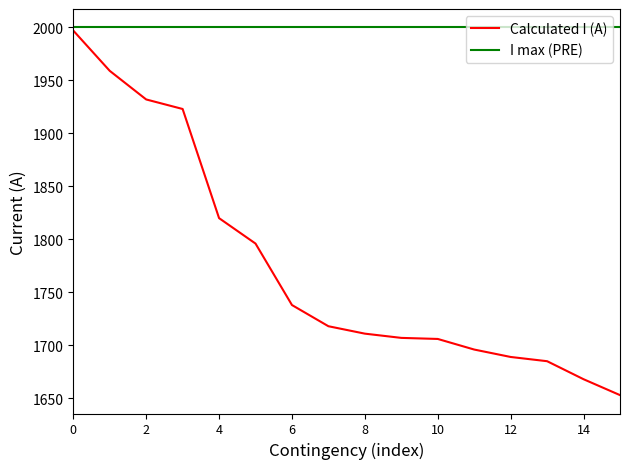

Which series has the widest spread of values?

Calculated I (A)